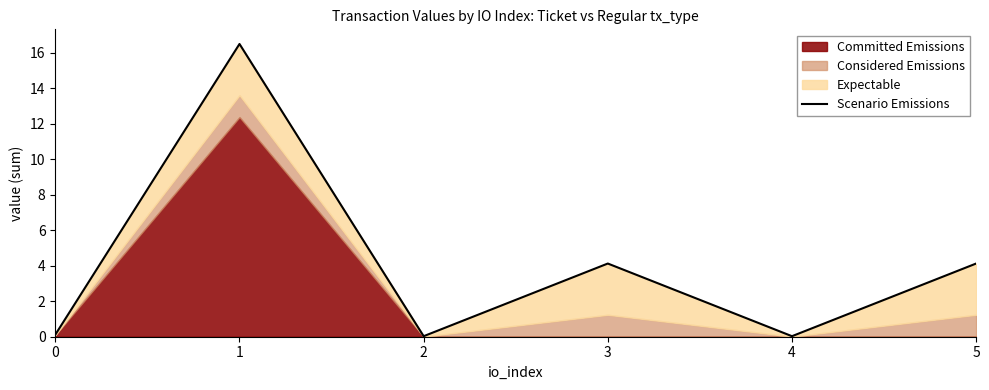

The value at 2 is 0.0. True or false?

False